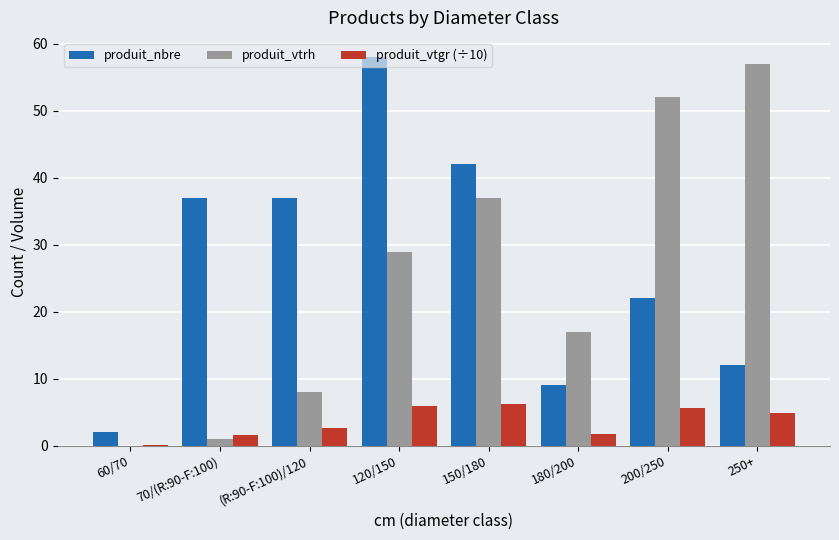

What are all the series names shown in the legend?

produit_nbre, produit_vtrh, produit_vtgr (÷10)